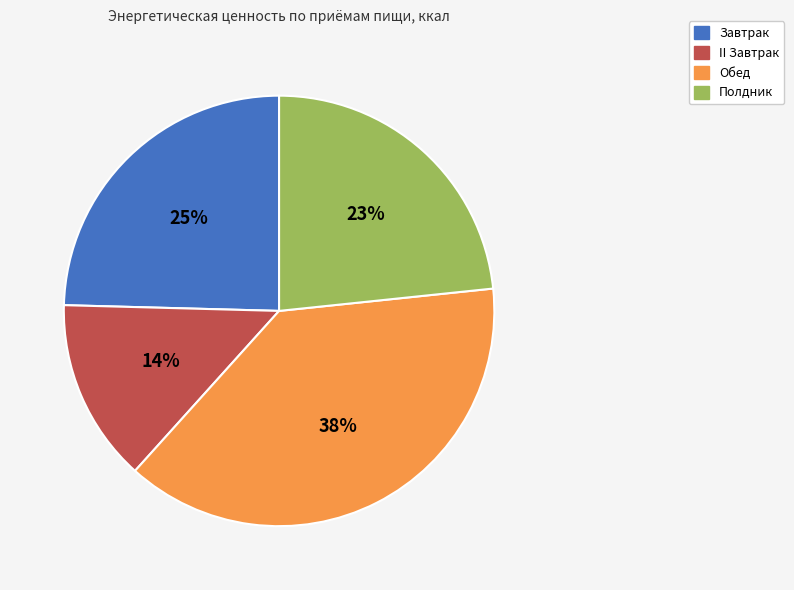

Which category has the smallest portion of the pie?

II Завтрак